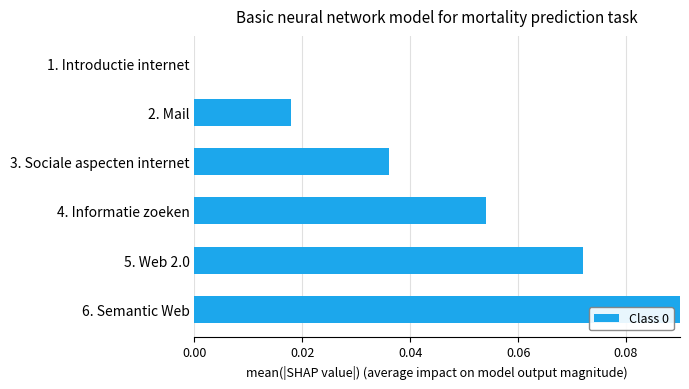

How many series are shown in this chart?

1